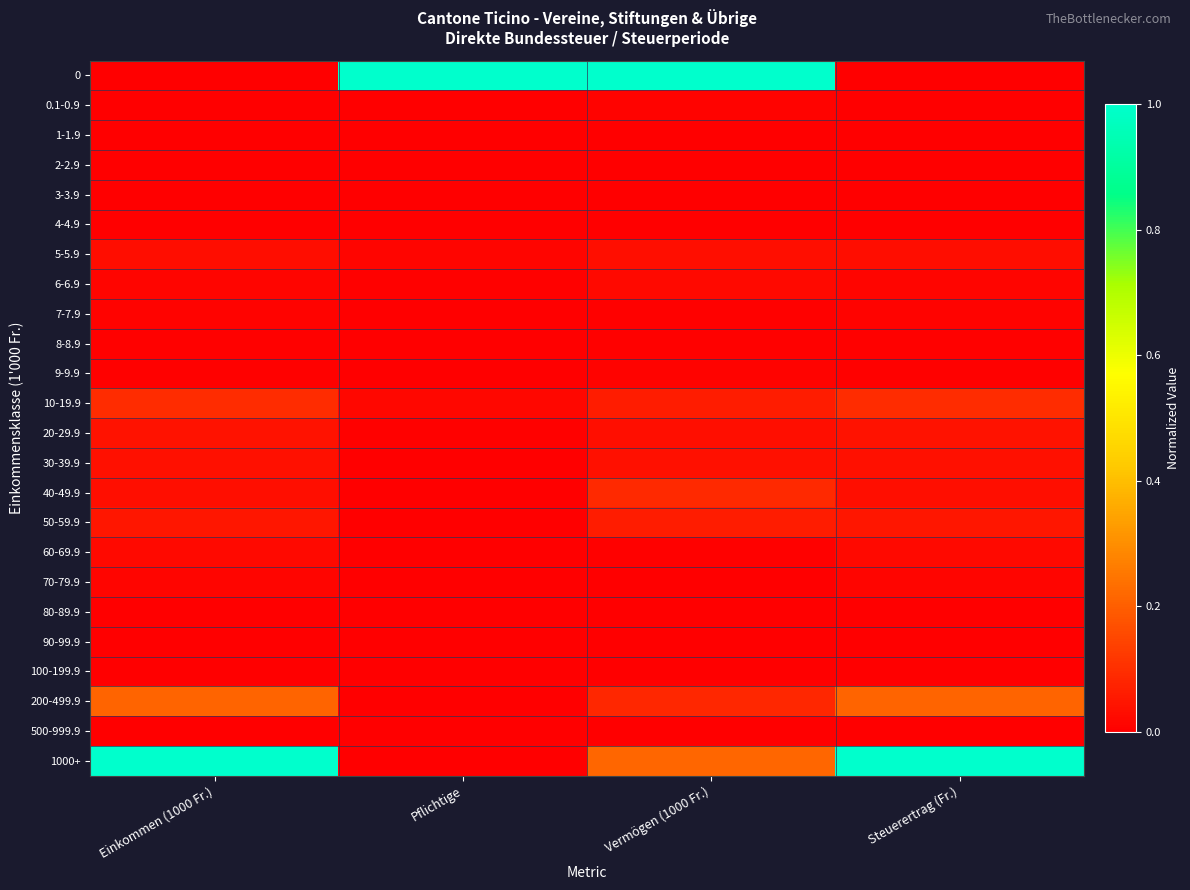

Rank the series by their maximum value, from highest to lowest.

0, 1000+, 200-499.9, 10-19.9, 40-49.9, 50-59.9, 20-29.9, 30-39.9, 5-5.9, 60-69.9, 6-6.9, 70-79.9, 0.1-0.9, 7-7.9, 9-9.9, 8-8.9, 1-1.9, 2-2.9, 3-3.9, 4-4.9, 80-89.9, 90-99.9, 100-199.9, 500-999.9